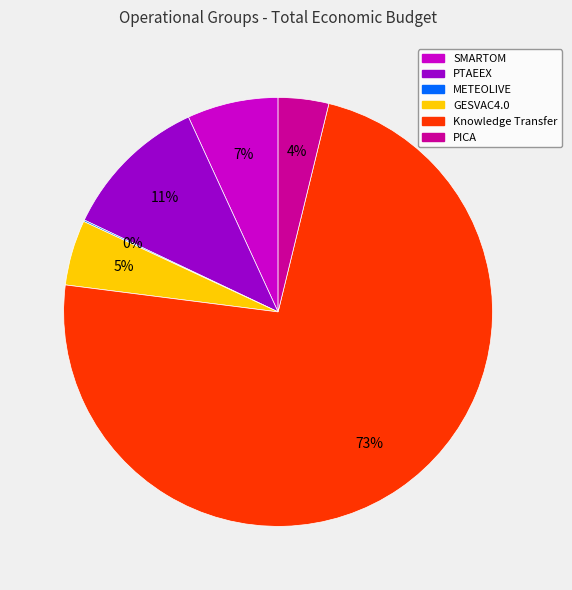

What percentage is the PTAEEX slice, to the nearest percent?

11%